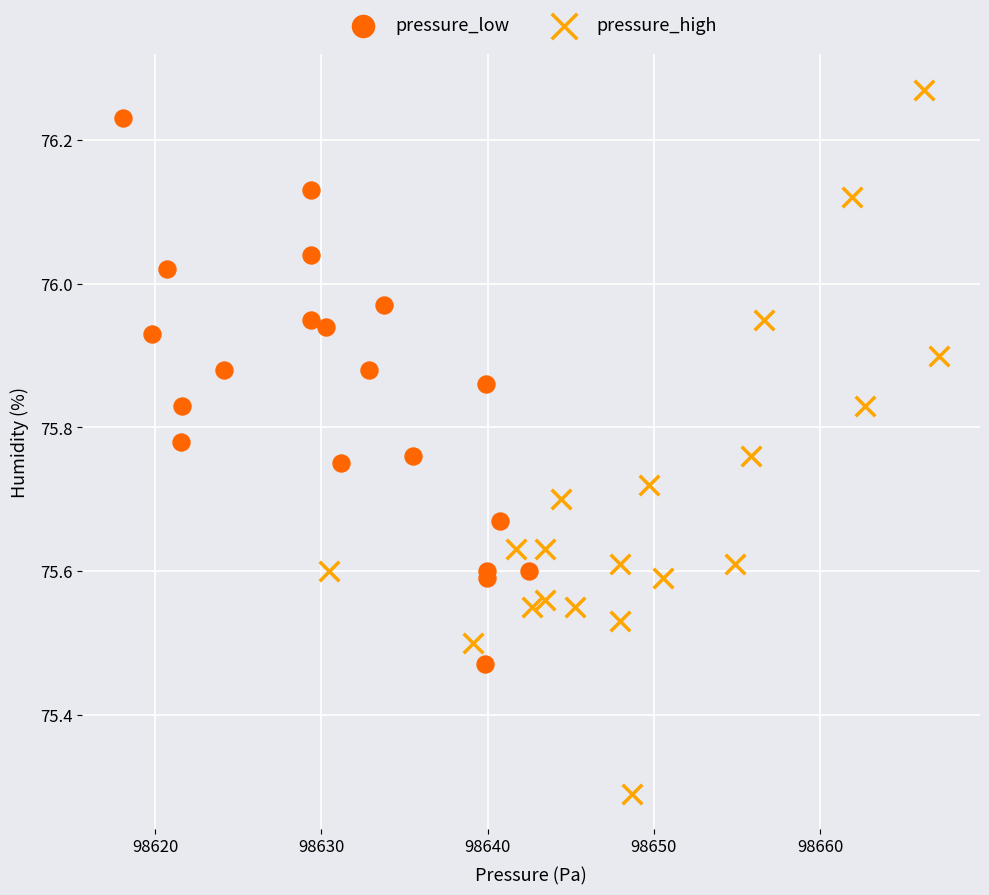

Which series contains the lowest Y value?

pressure_high